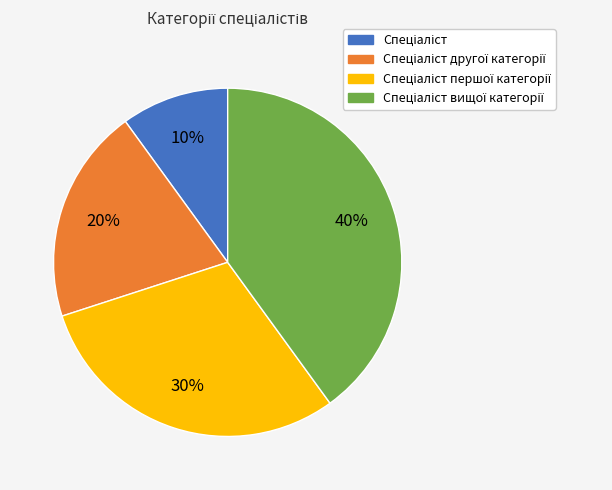

To the nearest percent, what is the average slice percentage?

25%